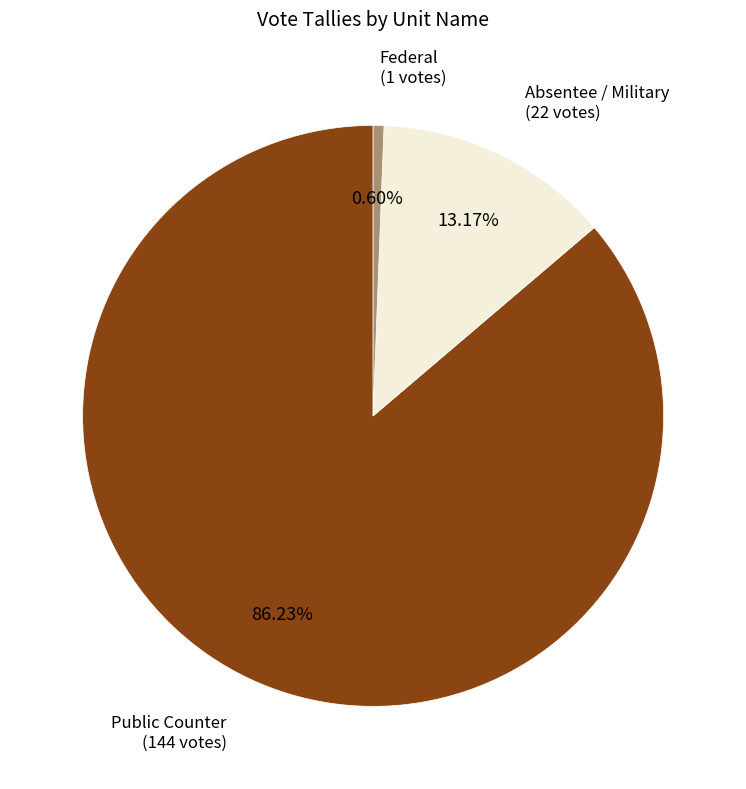

Does any single category account for the majority?

Yes